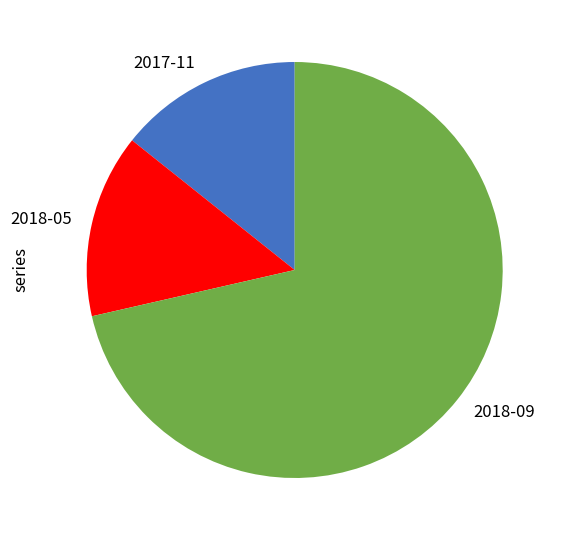

Which has a higher value, 2018-09 or 2018-05?

2018-09